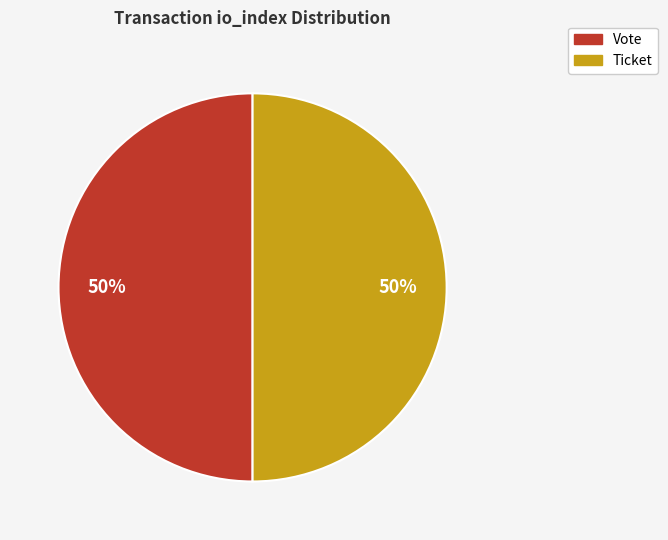

Do Ticket and Vote together represent more than half of the pie?

Yes